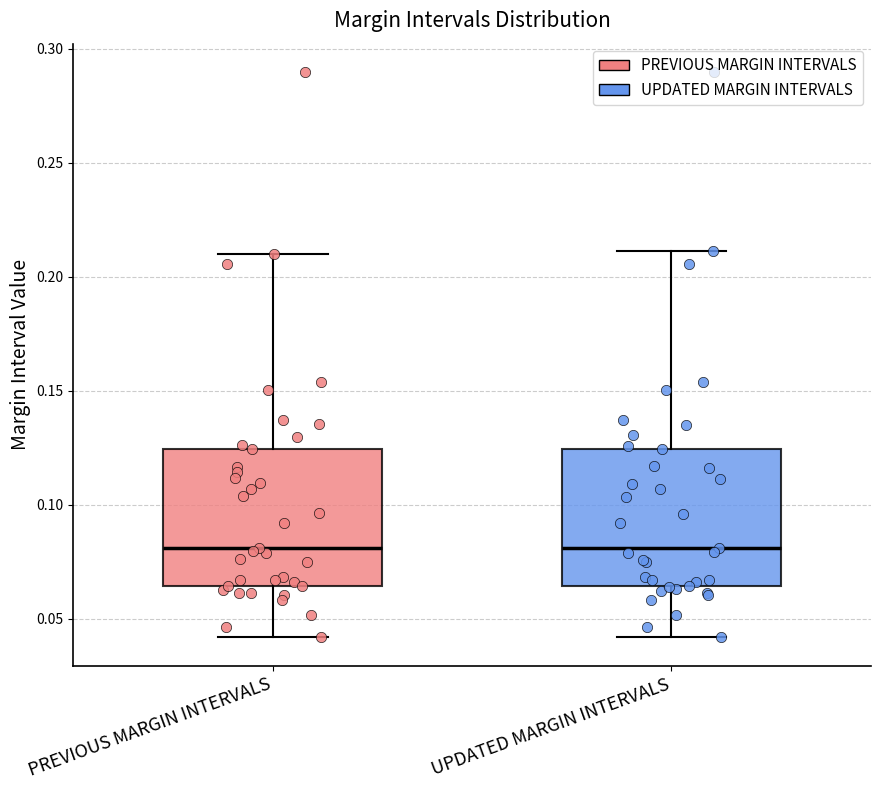

Where is the upper edge of the box for UPDATED MARGIN INTERVALS on the y-axis? The values are not printed on the chart, so give them approximately, as read against the axis.

0.125